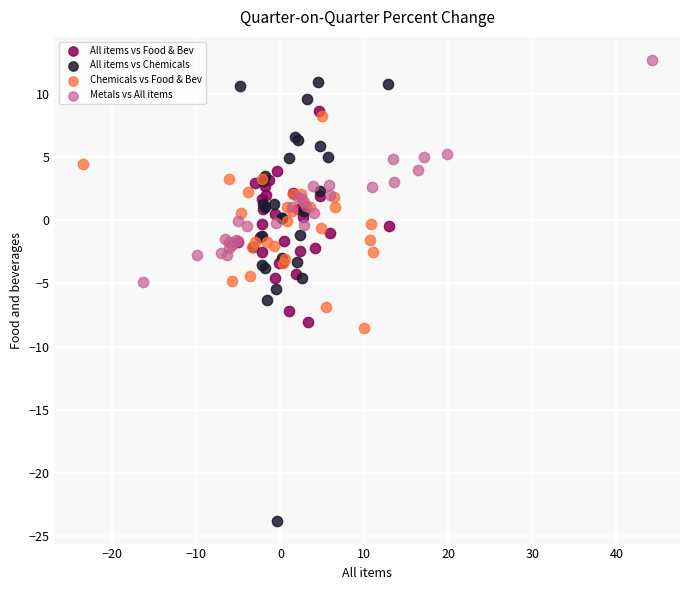

Which series has the largest Y range (max minus min)?

All items vs Chemicals